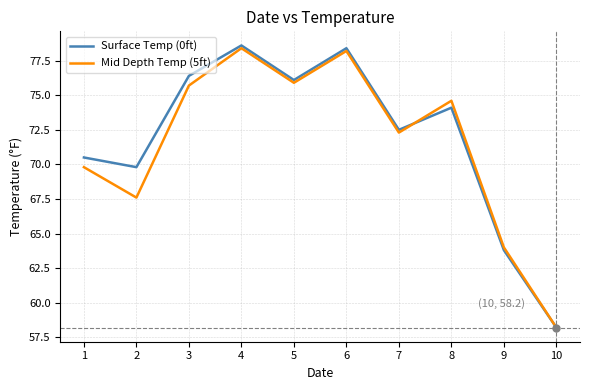

True or false: Surface Temp (0ft) has more than 0 interior local peaks.

True